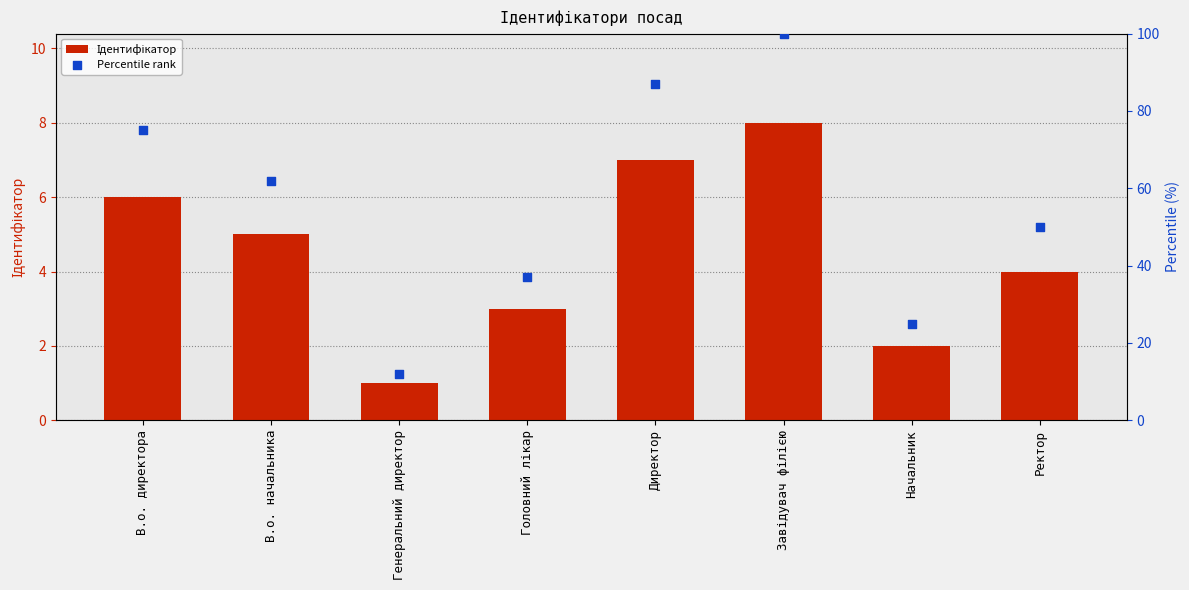

Which series reaches the minimum Y coordinate?

Ідентифікатор